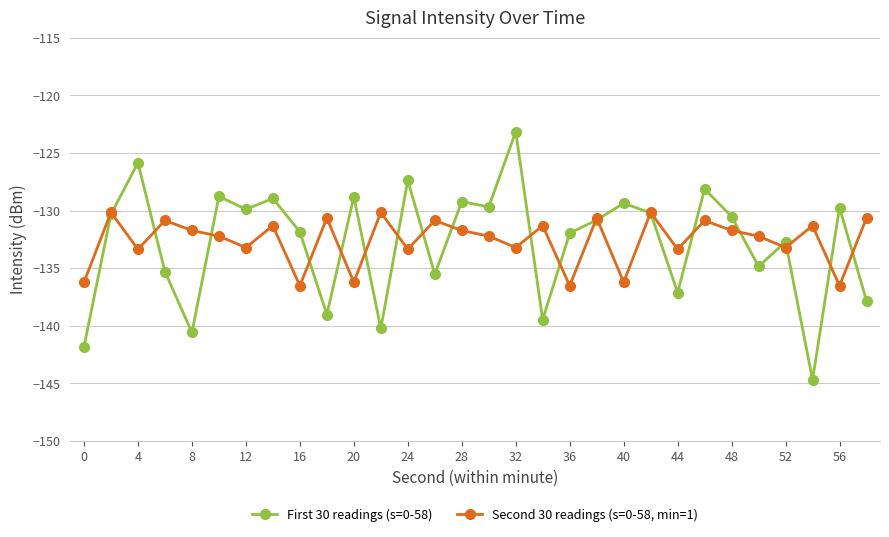

What is the value of the Second 30 readings (s=0-58, min=1) point at the 3rd from the left?

-133.4